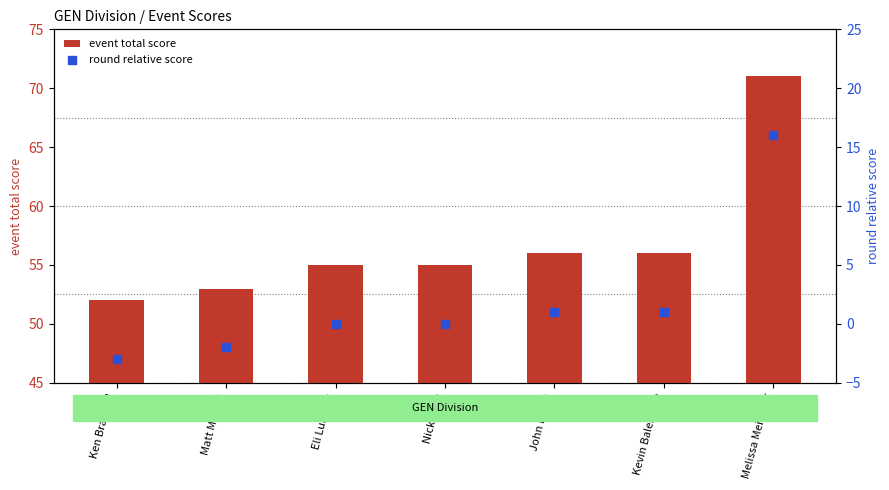

Which series contains the highest Y value?

event total score